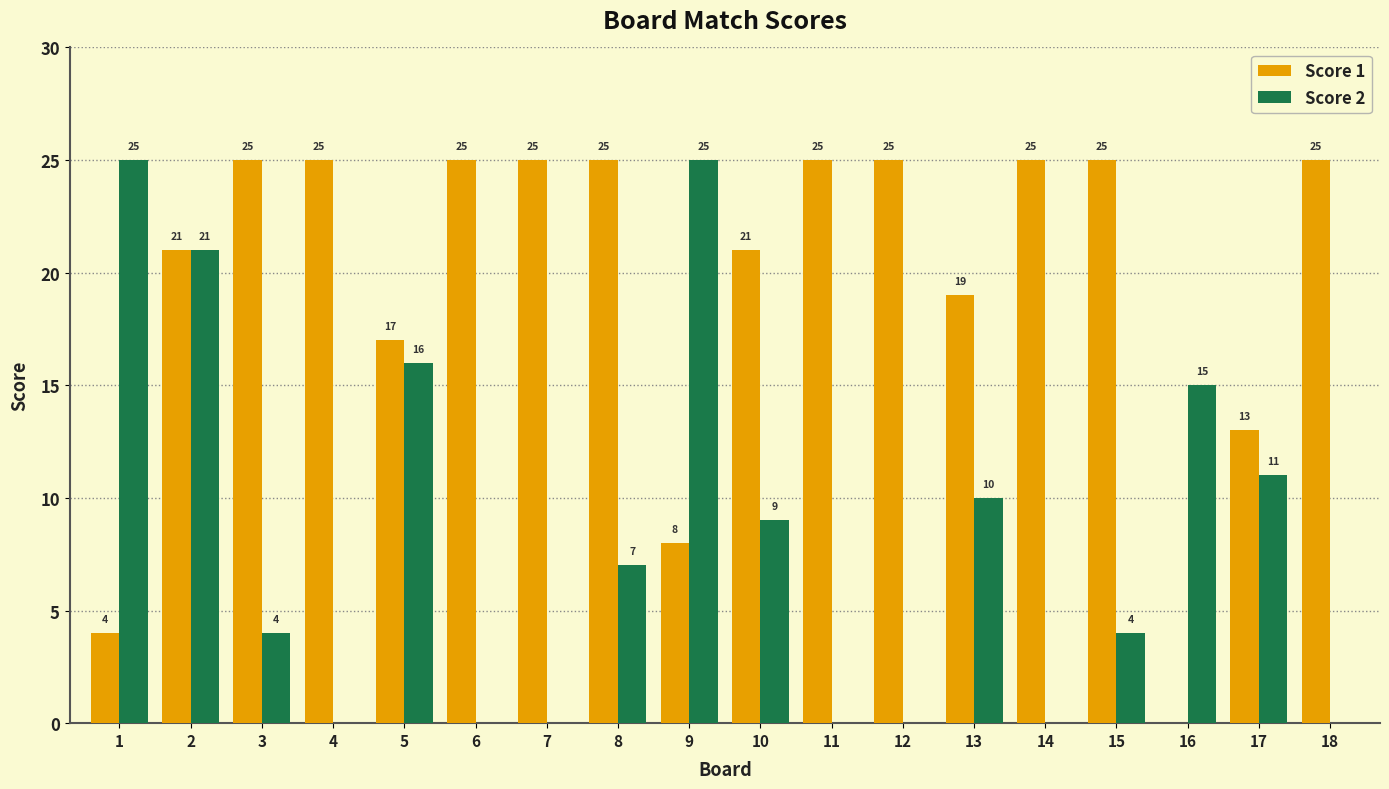

What is the highest value of the Score 1 series?

25